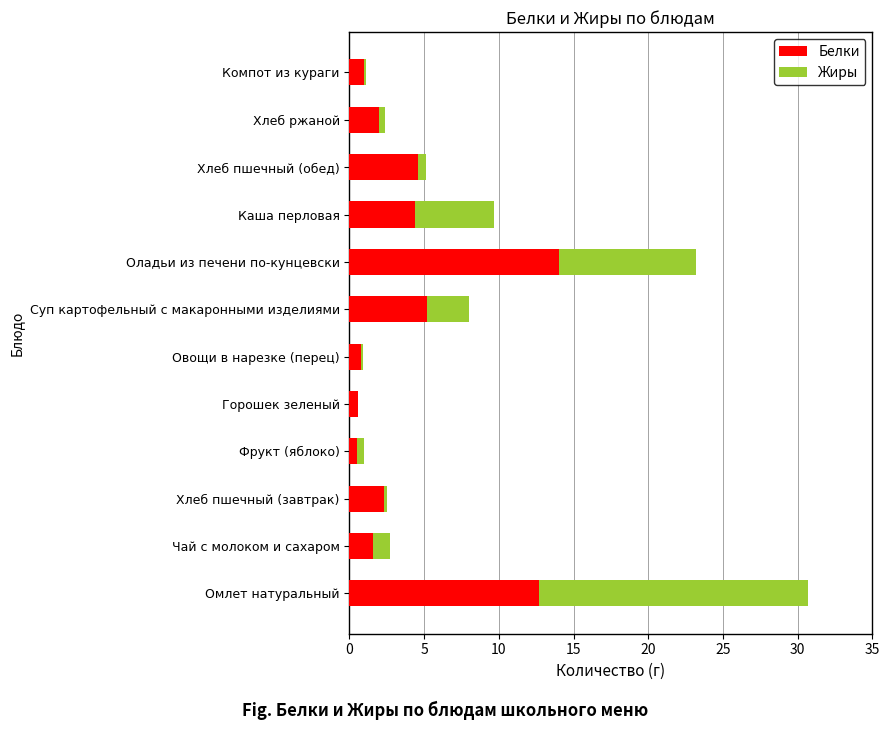

Is it true that Белки equals 4.4 at Каша перловая?

True